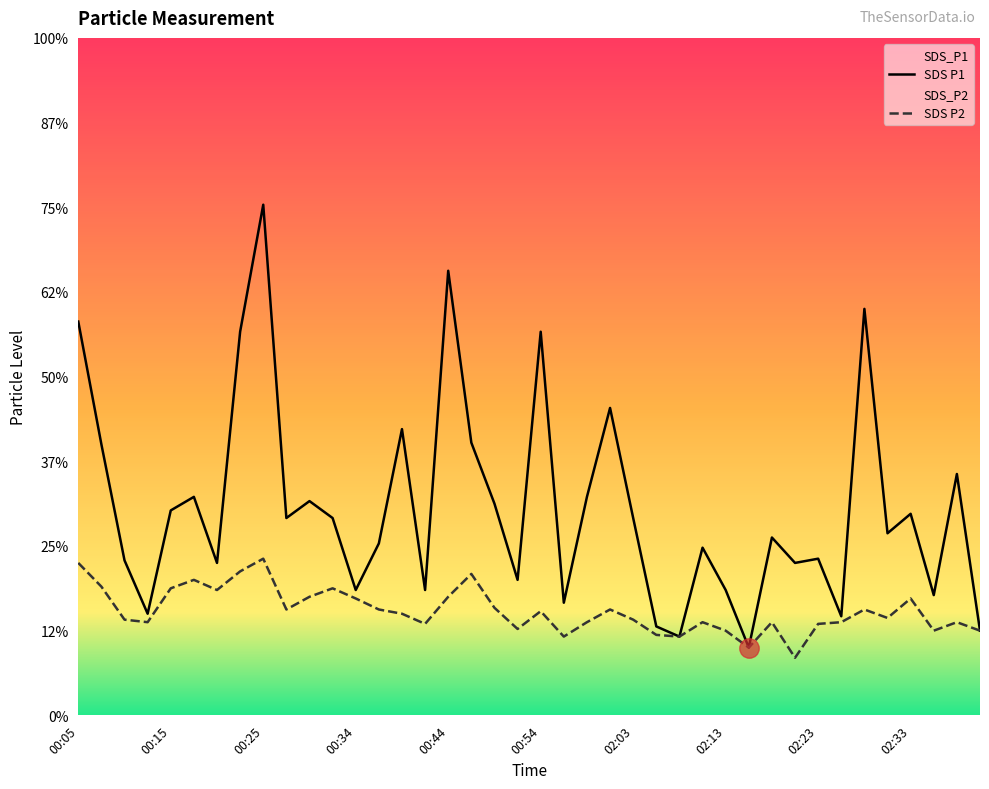

True or false: SDS_P2 and SDS_P1 intersect in this chart.

False